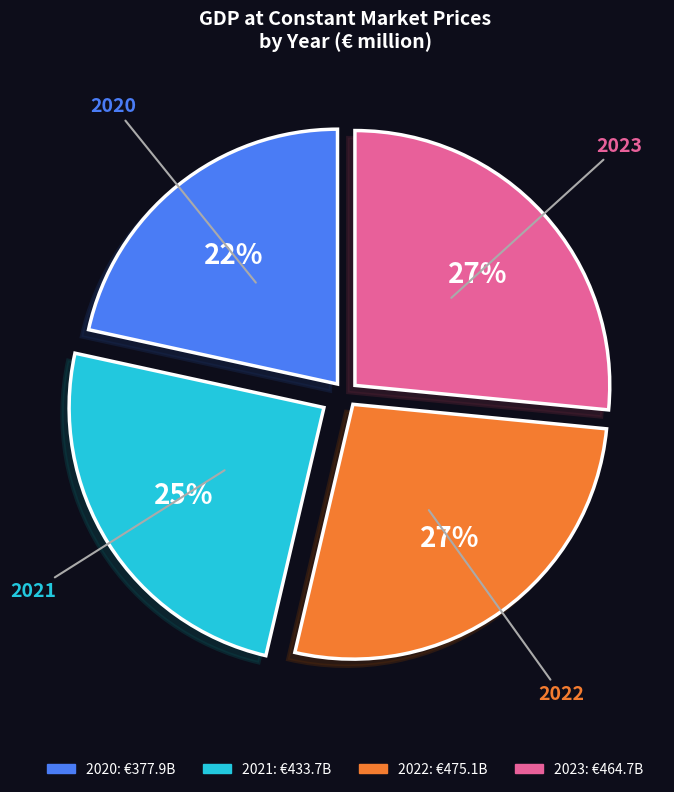

Is there a majority slice in this chart?

No